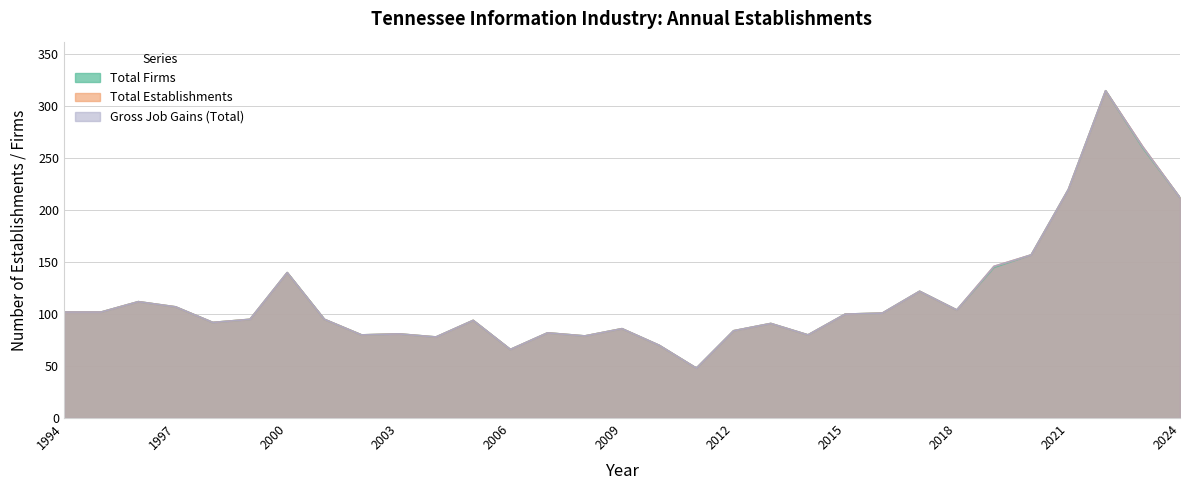

Which category has the highest value in the Gross Job Gains (Total) series?

2022